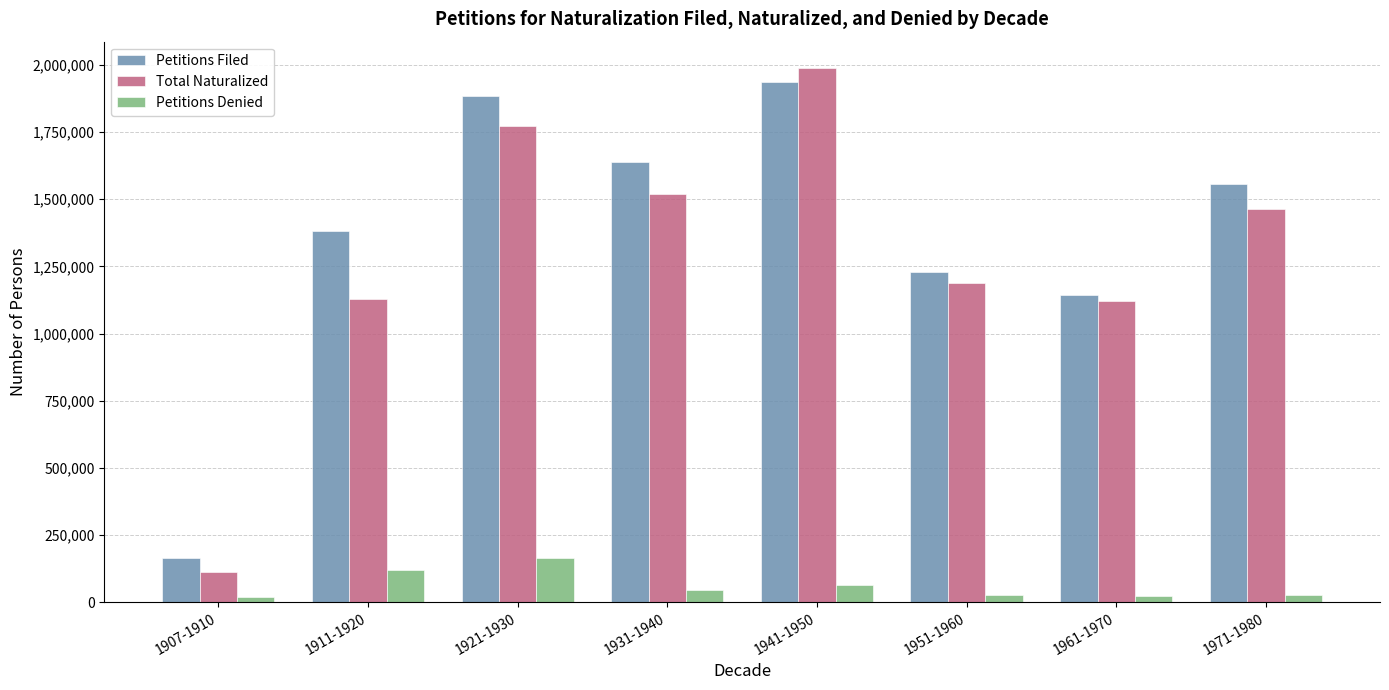

At which category is the sum across all series the highest?

1941-1950